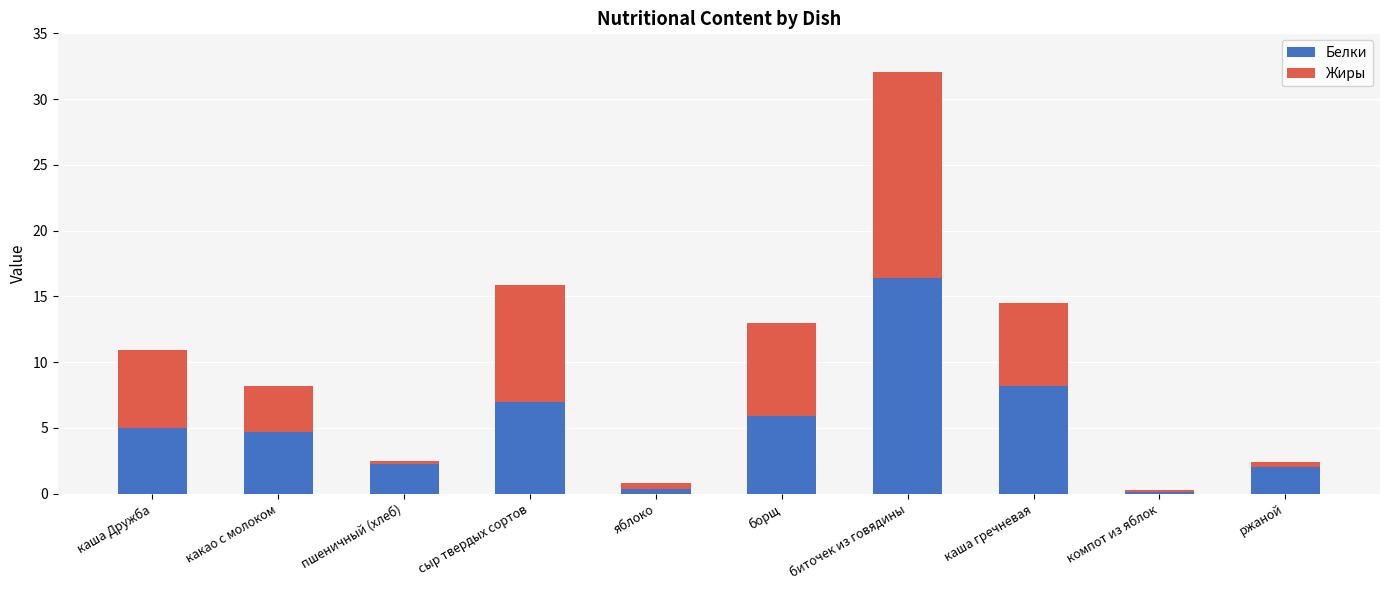

What is the maximum value for Белки?

16.4